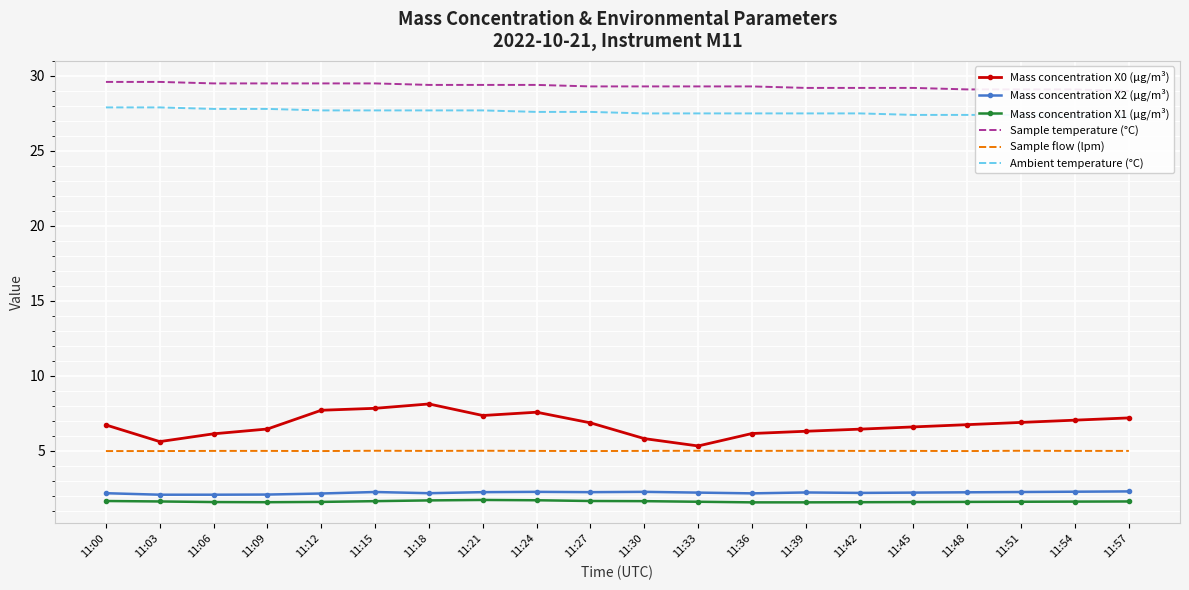

What is the value of the Mass concentration X2 (μg/m³) point at the 15th from the left?

2.2